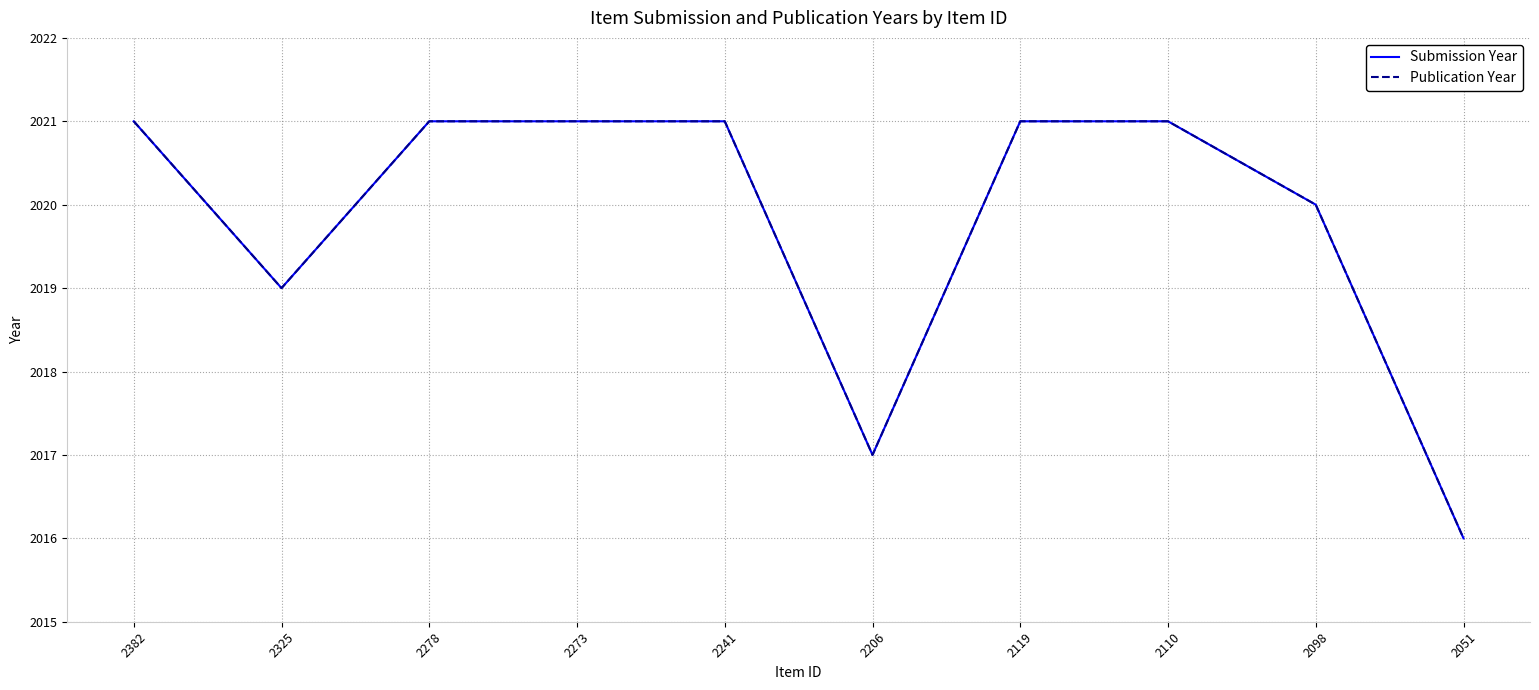

Between 2273 and 2119, which is larger?

2273